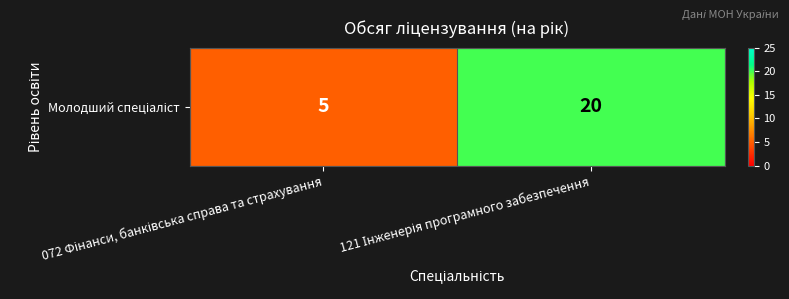

What is the smallest value displayed?

5